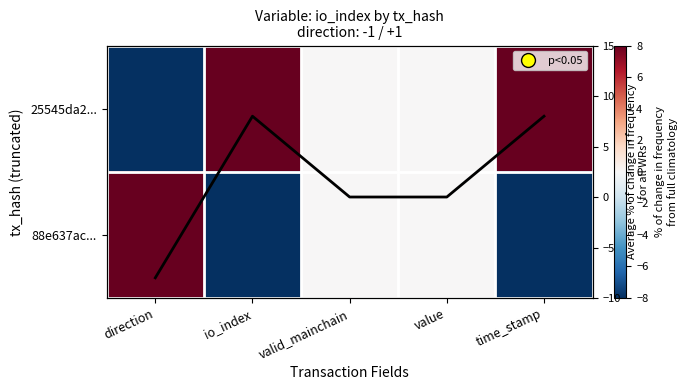

Which category has the highest value across all series?

io_index